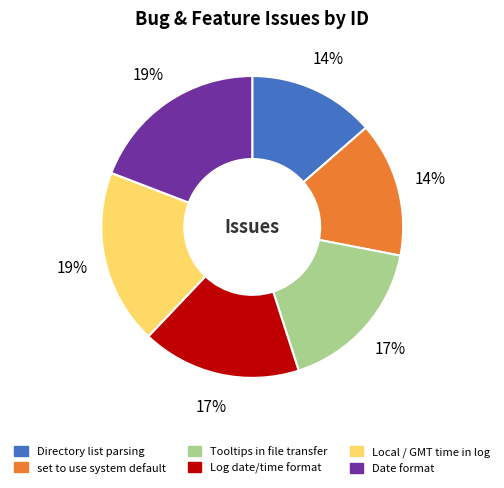

Is there any slice that represents more than half of the pie?

No